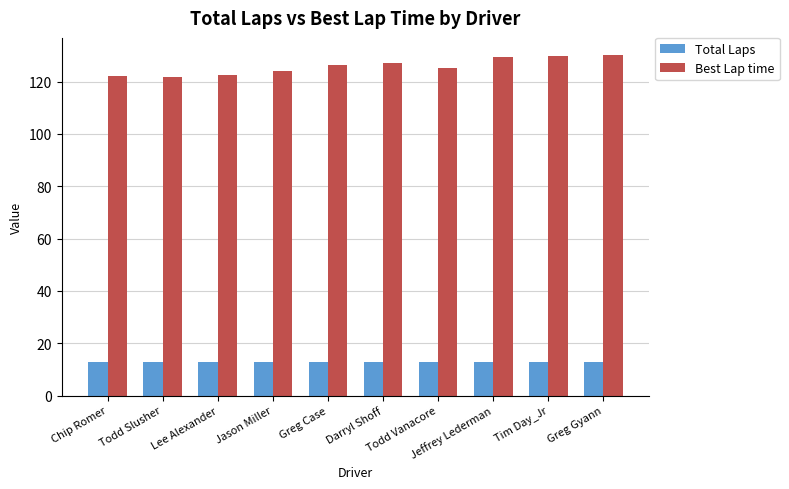

What is the minimum value for Best Lap time?

121.9